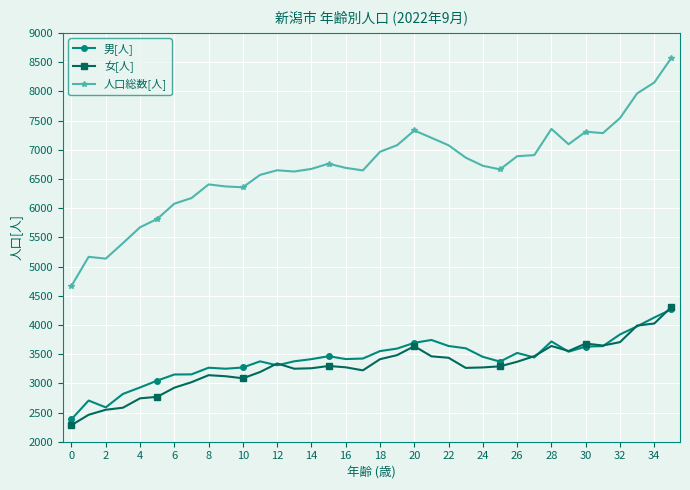

What is the lowest value of the 人口総数[人] series?

4668